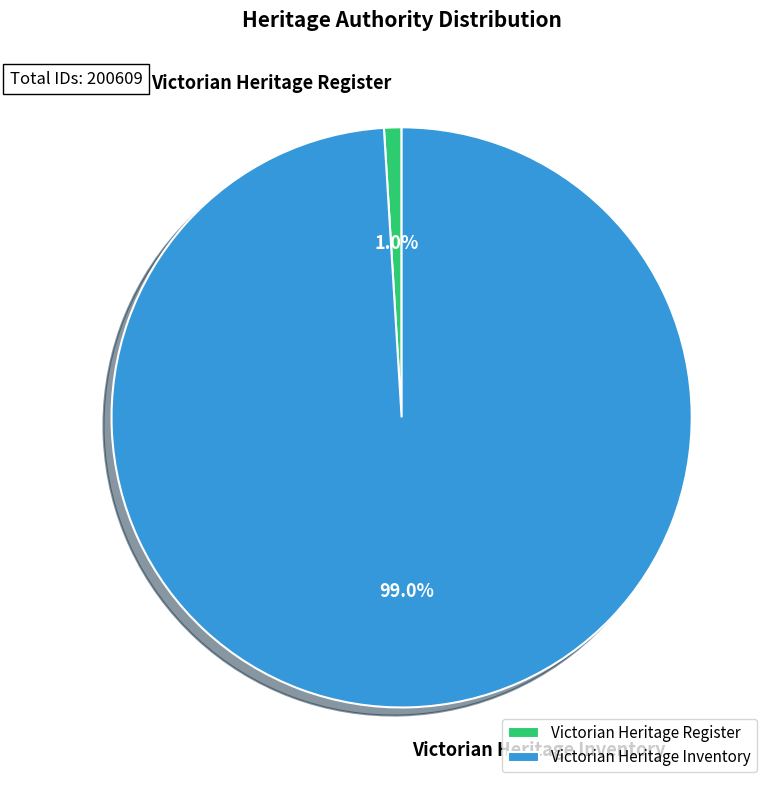

To the nearest percent, what percentage of the pie is Victorian Heritage Register?

1%